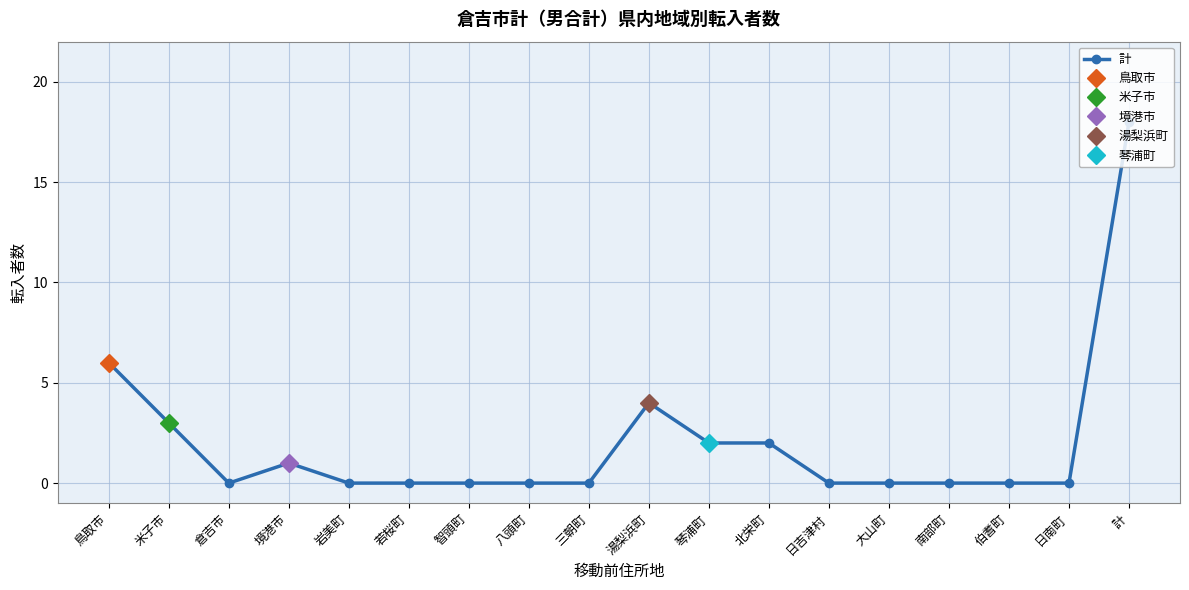

Is it true that the value at 若桜町 is 6?

False